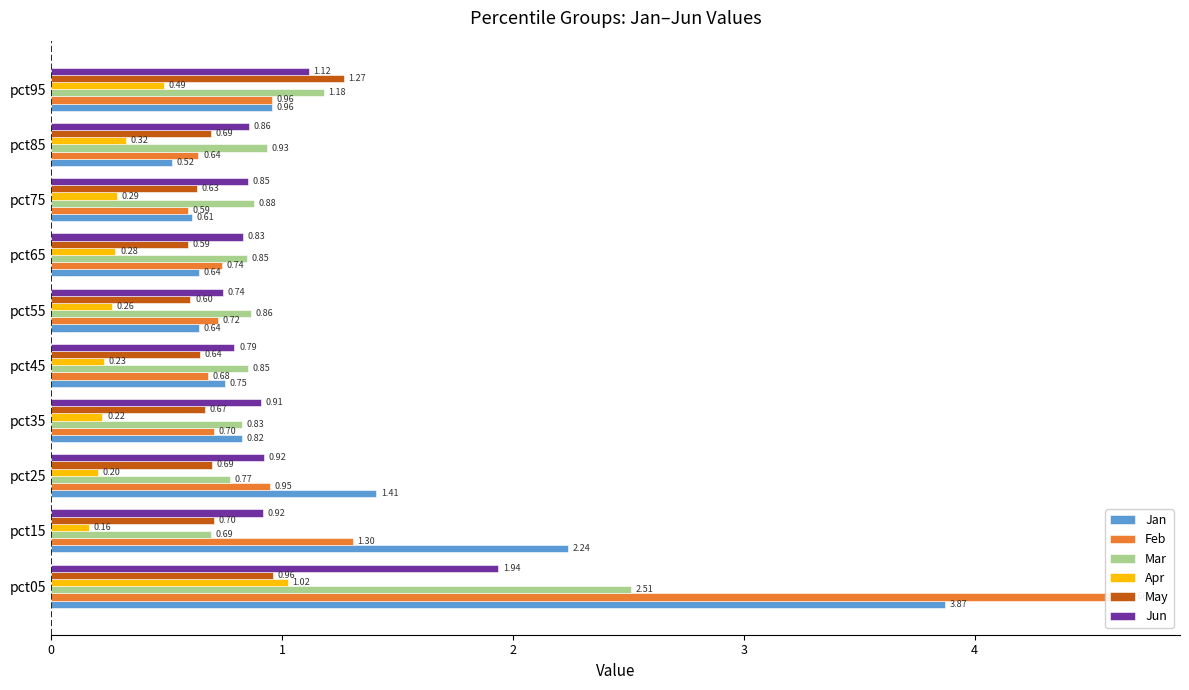

What is the sum of the Mar values at pct55 and pct05?

3.4